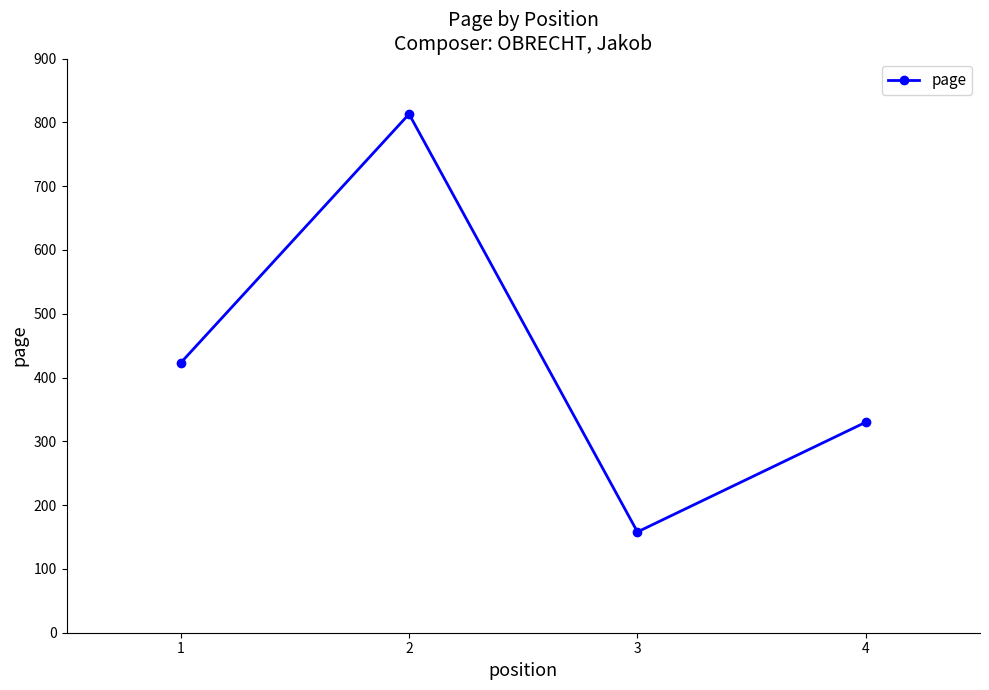

Reading right to left, what are all the values shown in this chart?

4=330	3=158	2=813	1=423